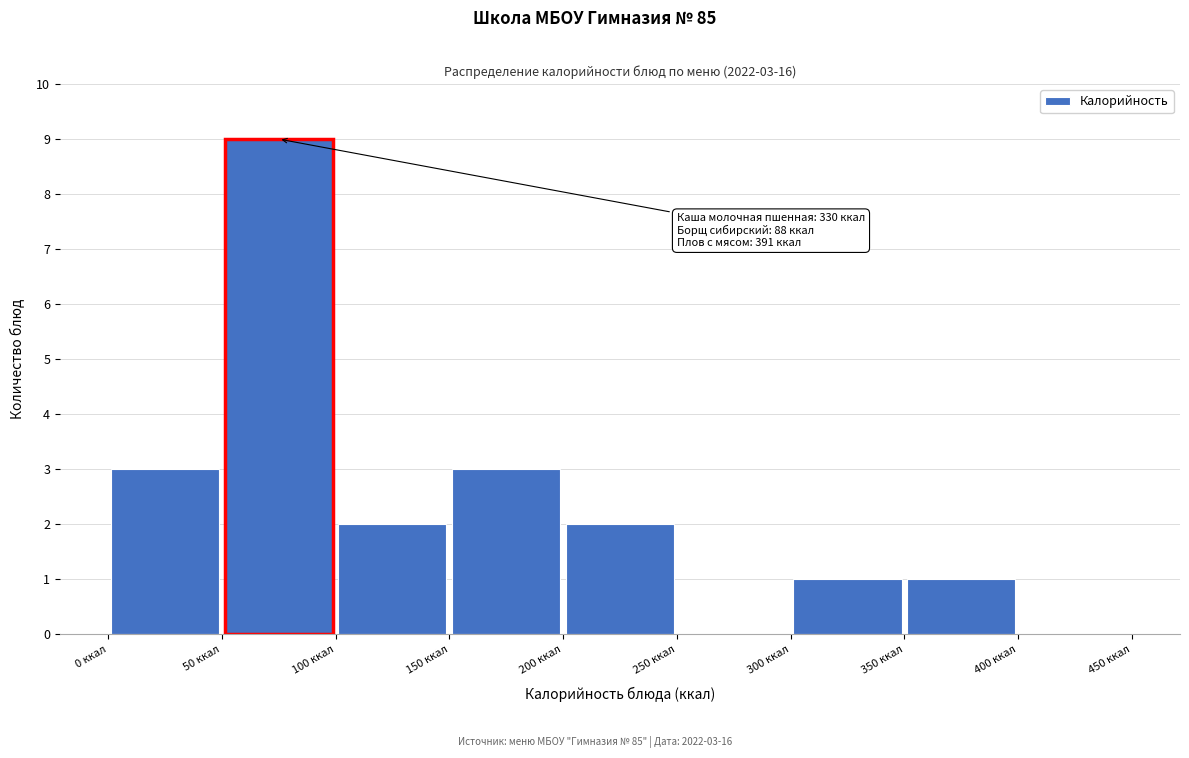

Which range on the x-axis has the tallest bar?

50 to 100